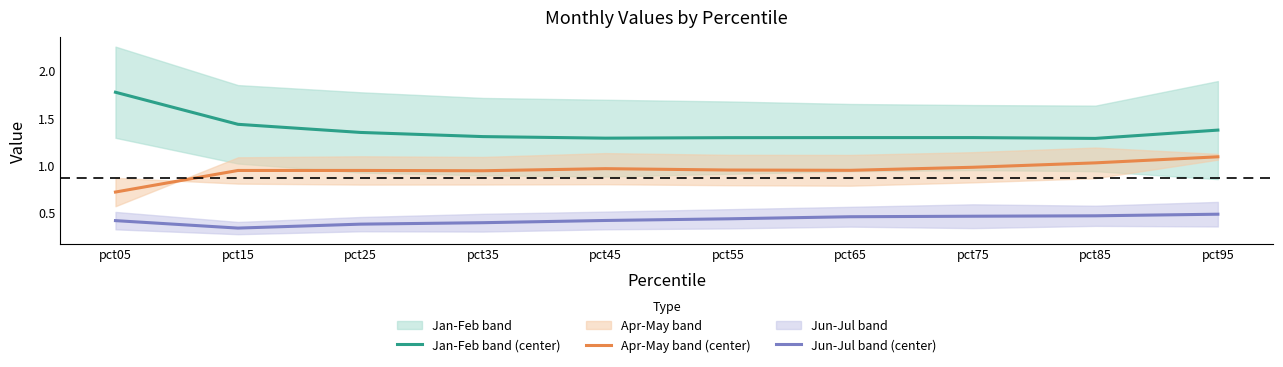

Which category has the lowest value across all series?

pct15